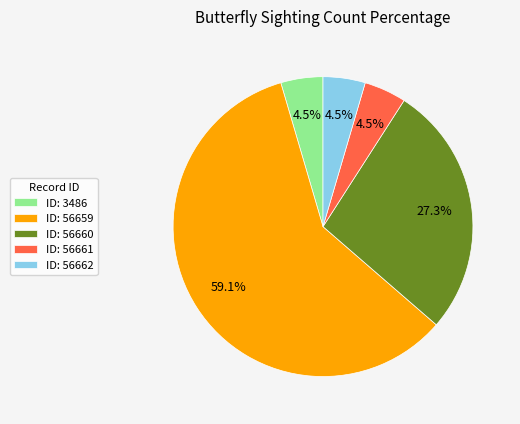

Which category has the biggest portion of the pie?

ID: 56659